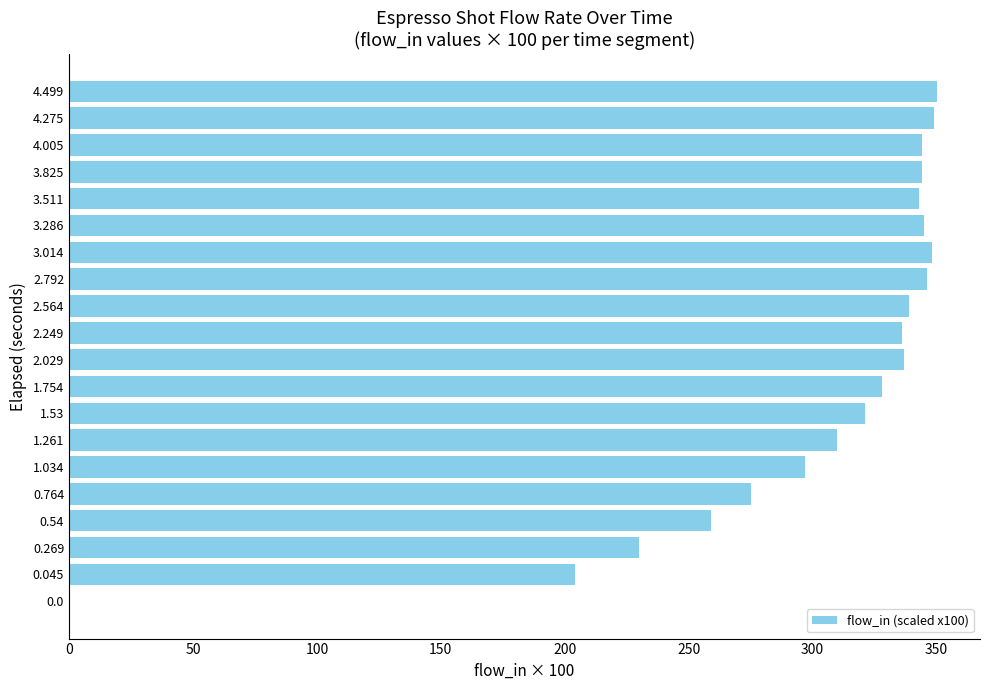

What is the change in value from 0.269 to 2.564?

+109.0